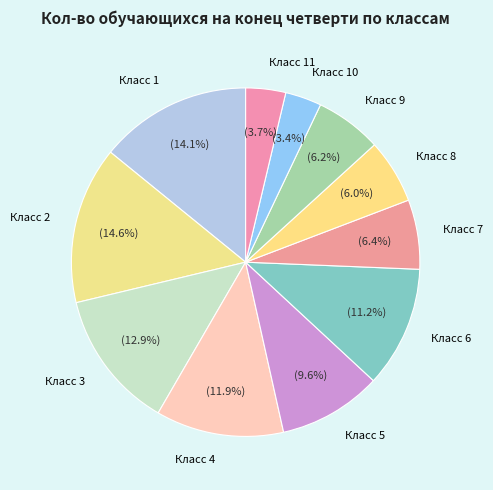

Does Класс 9 represent more than half of the total?

No